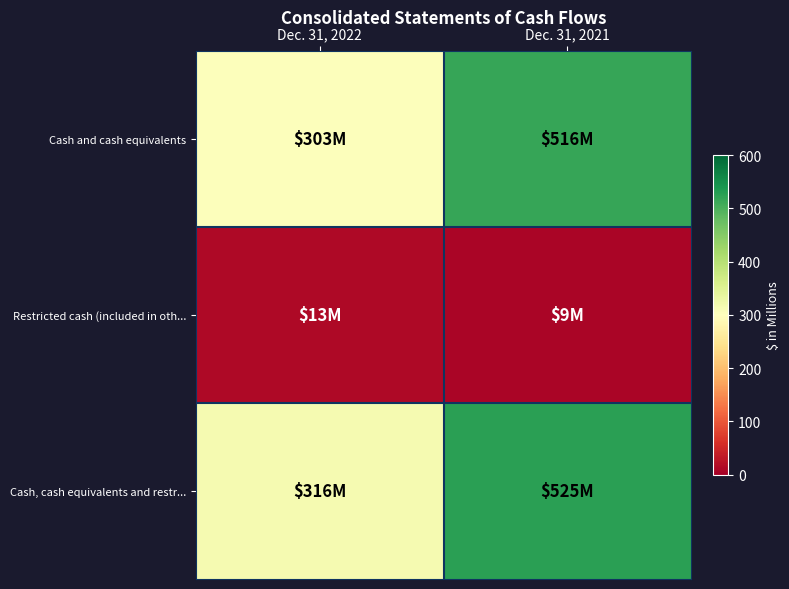

At how many categories does at least one series exceed 77?

2